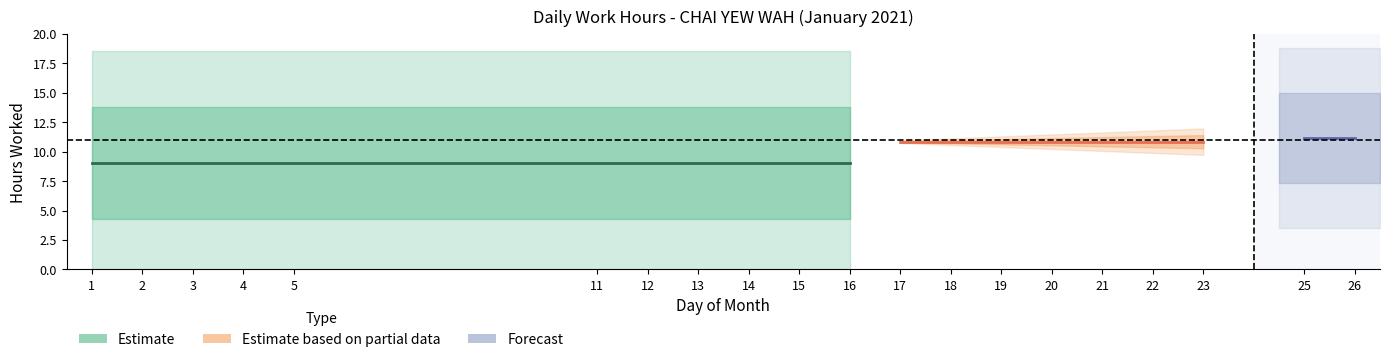

Does the chart have visible grid lines?

No